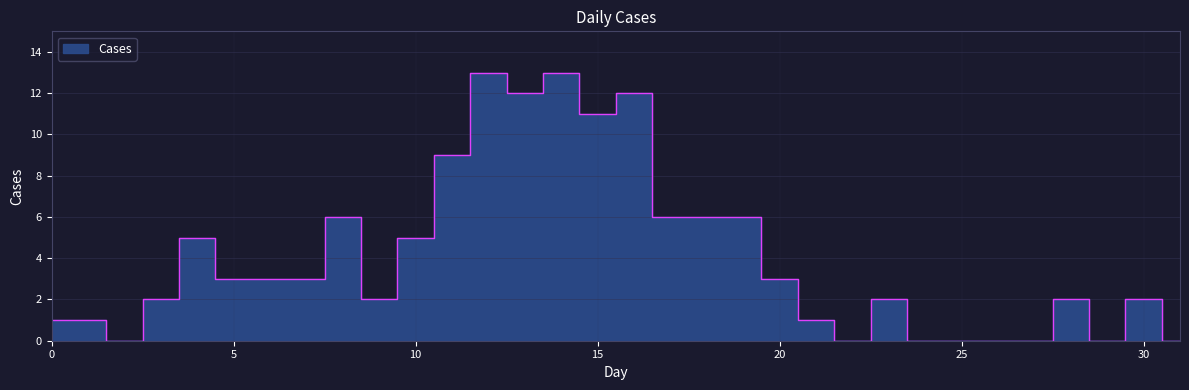

How many points are lower than both their immediate neighbors (excluding endpoints)?

6